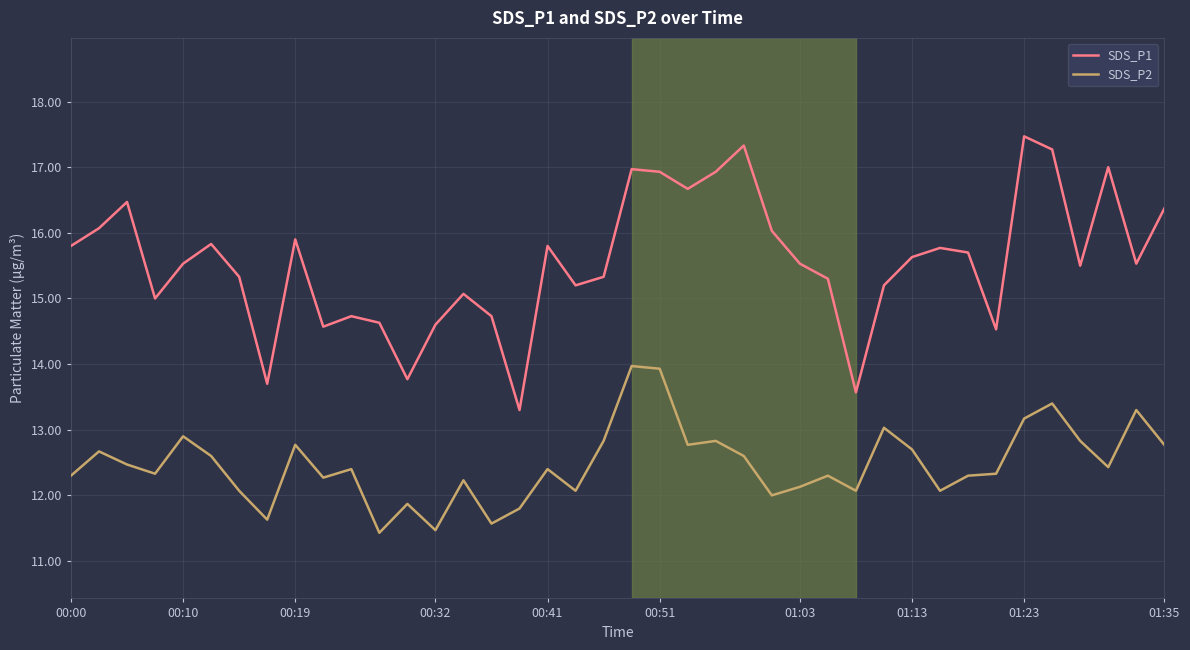

Rank the series by their maximum value, from lowest to highest.

SDS_P2, SDS_P1